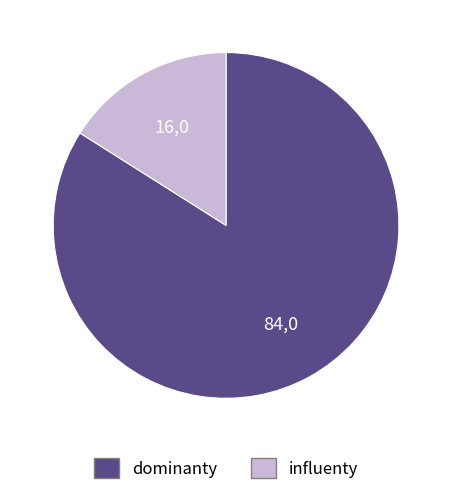

Does any single category account for the majority?

Yes